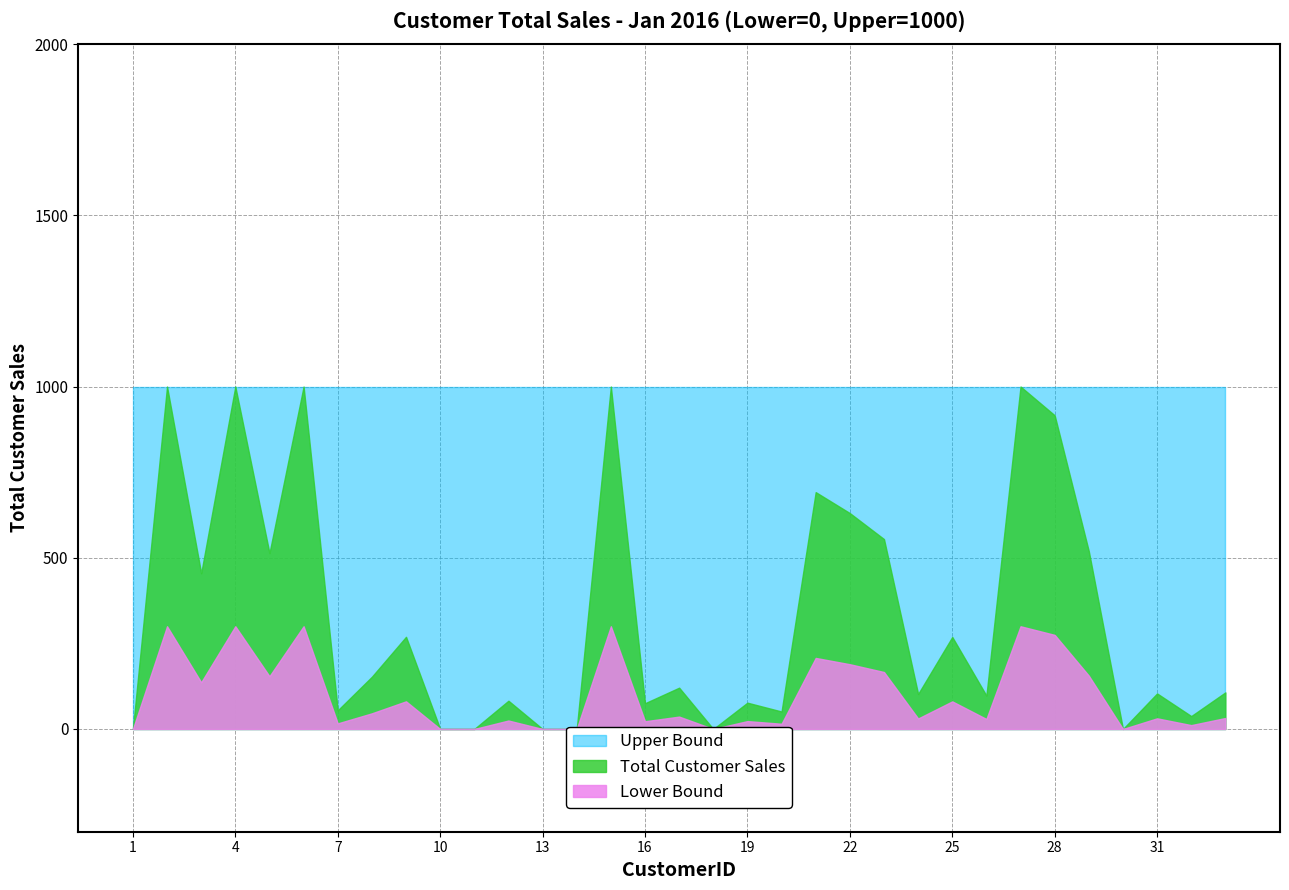

What are all the series names shown in the legend?

Total Customer Sales, Lower Bound, Upper Bound